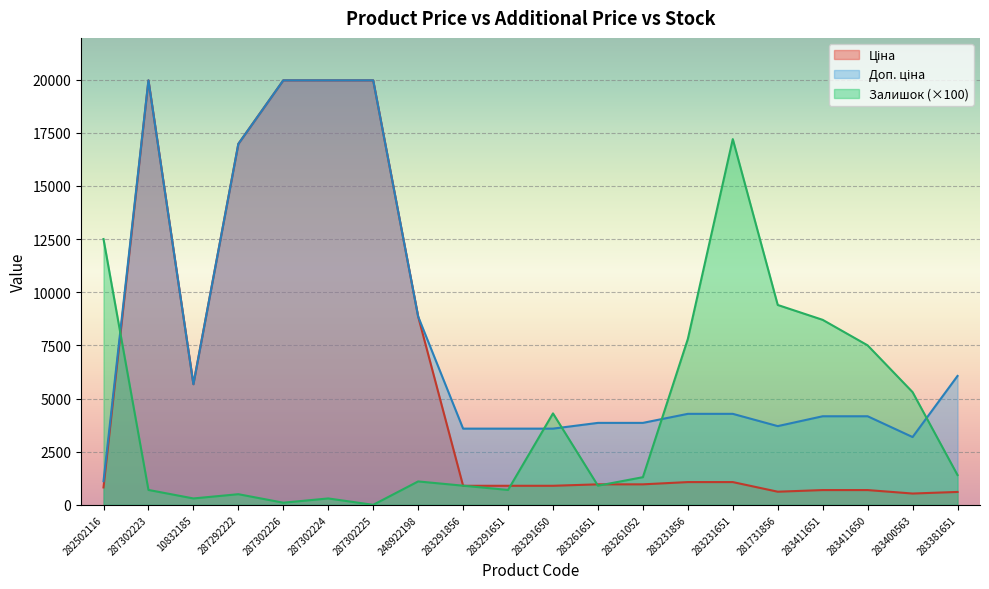

Reading left to right, extract all data points from this chart.

Ціна: 282502116=818.5	287302223=19964.2	10832185=5673.8	287292222=16976.3	287302226=19964.2	287302224=19964.2	287302225=19964.2	248922198=8856.7	283291856=895.9	283291651=895.9	283291650=895.9	283261651=963.5	283261052=963.5	283231856=1069.8	283231651=1069.8	281731856=617.0	283411651=694.3	283411650=694.3	283400563=531.3	283381651=606.1
Доп. ціна: 282502116=1109.2	287302223=19964.2	10832185=5673.8	287292222=16976.3	287302226=19964.2	287302224=19964.2	287302225=19964.2	248922198=8856.7	283291856=3583.6	283291651=3583.6	283291650=3583.6	283261651=3854.0	283261052=3854.0	283231856=4279.1	283231651=4279.1	281731856=3701.9	283411651=4165.6	283411650=4165.6	283400563=3187.6	283381651=6061.2
Залишок: 282502116=12500.0	287302223=700.0	10832185=300.0	287292222=500.0	287302226=100.0	287302224=300.0	287302225=0.0	248922198=1100.0	283291856=900.0	283291651=700.0	283291650=4300.0	283261651=900.0	283261052=1300.0	283231856=7800.0	283231651=17200.0	281731856=9400.0	283411651=8700.0	283411650=7500.0	283400563=5300.0	283381651=1400.0